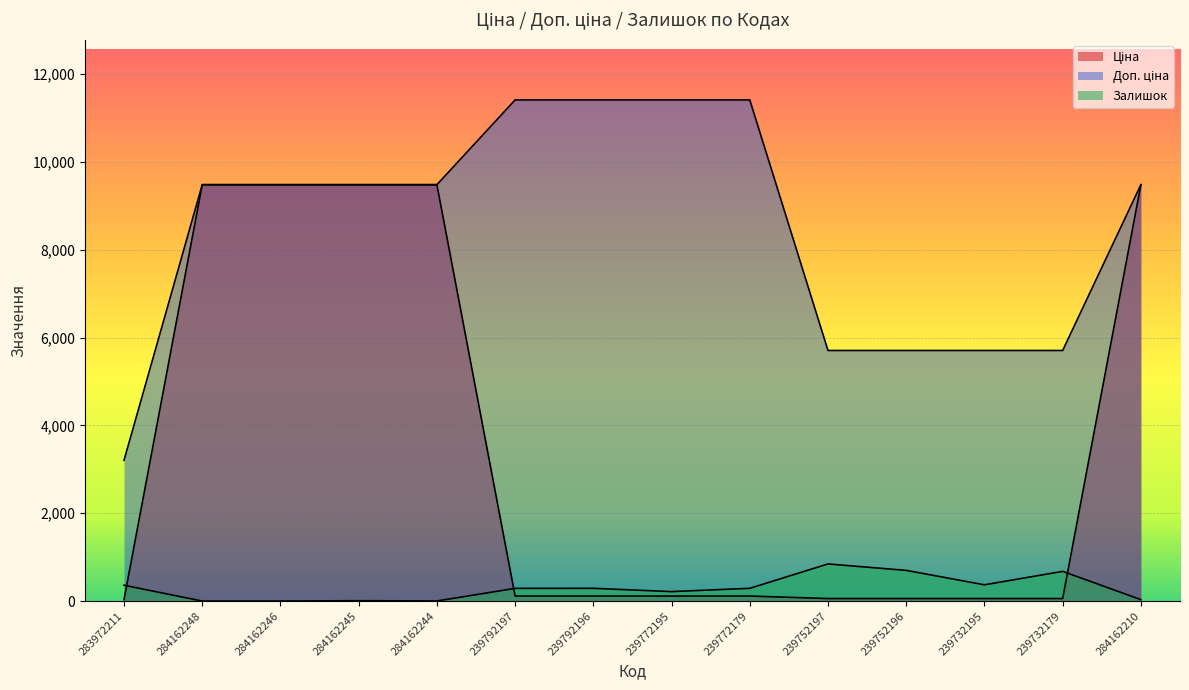

Does the chart display data point markers on the line(s)?

No